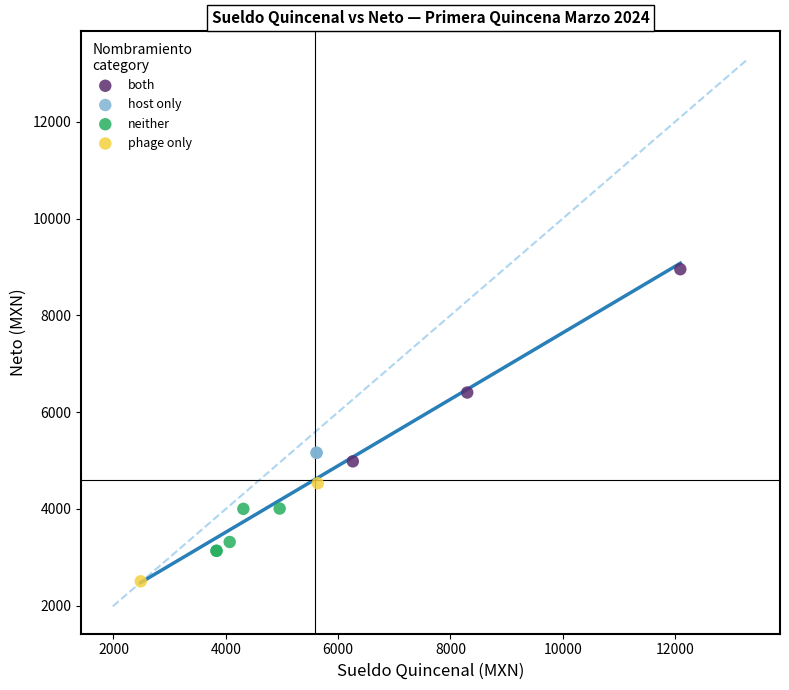

Which series contains the highest Y value?

both